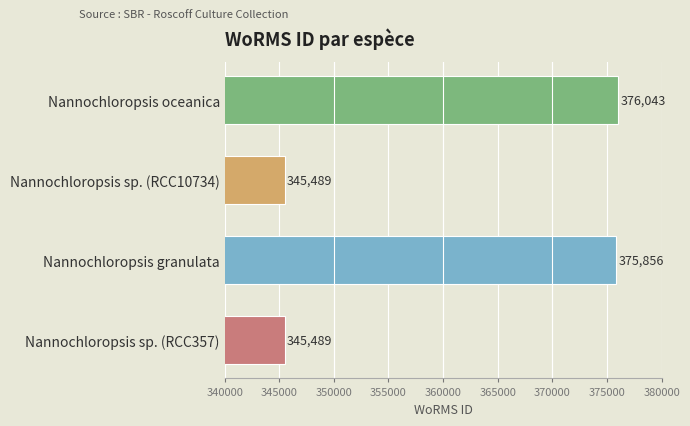

What is the average value?

360719